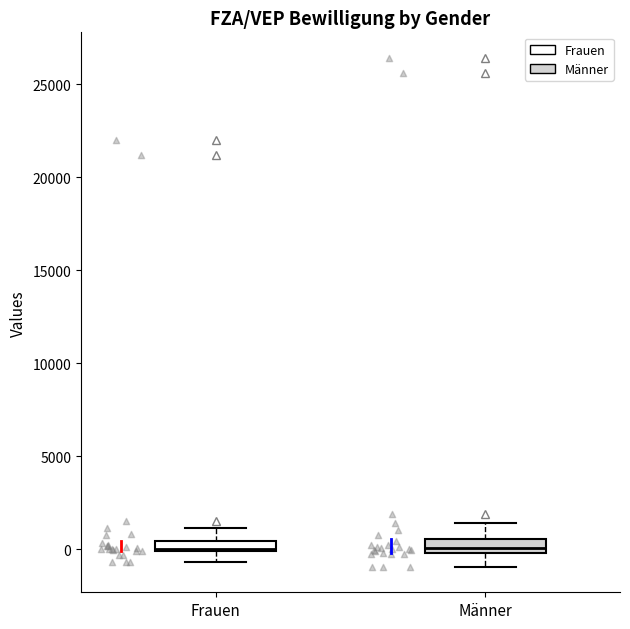

Where does the lower whisker of the box for Frauen end on the y-axis? The values are not printed on the chart, so give them approximately, as read against the axis.

-500